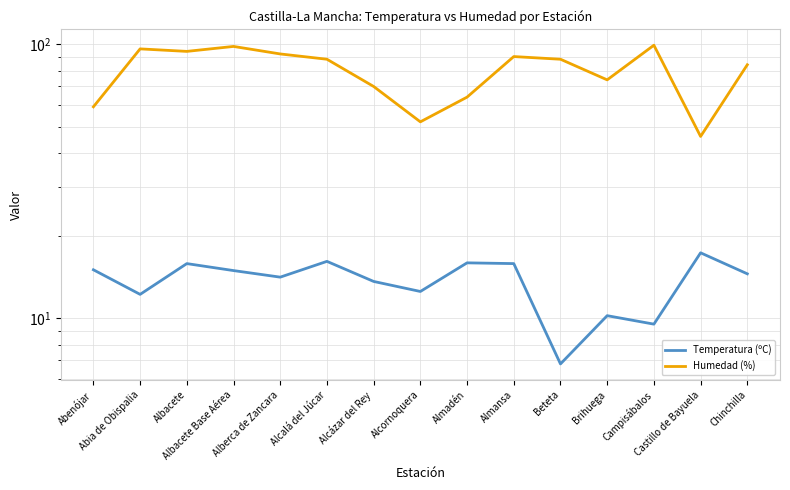

What is the difference between the maximum and minimum values in the Temperatura (ºC) series?

10.5